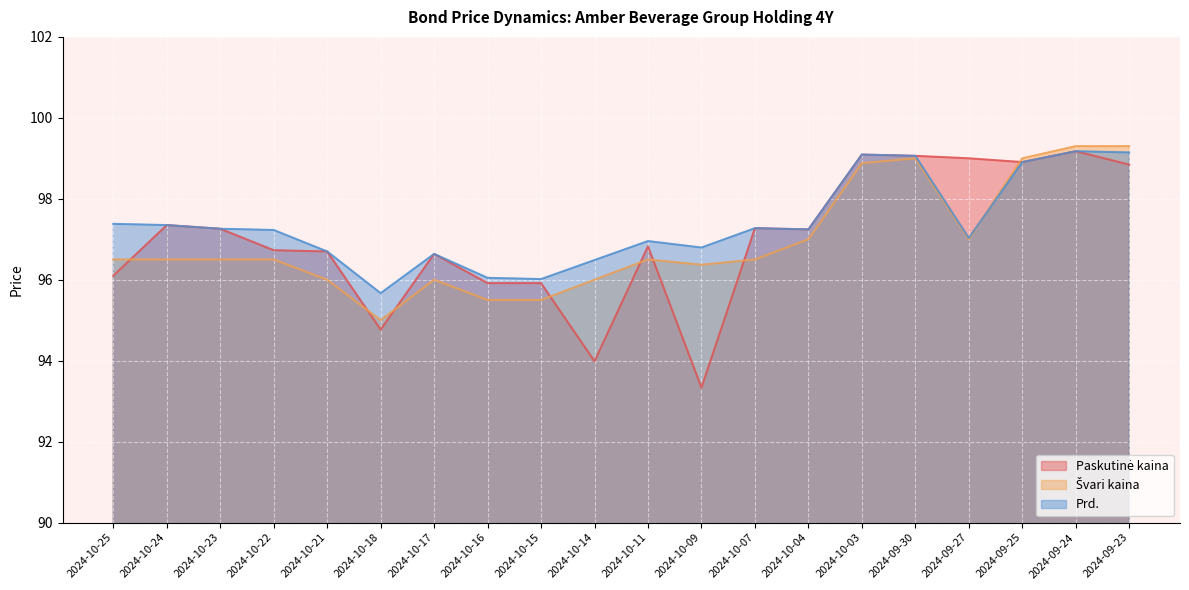

True or false: Paskutinė kaina and Prd. intersect in this chart.

False